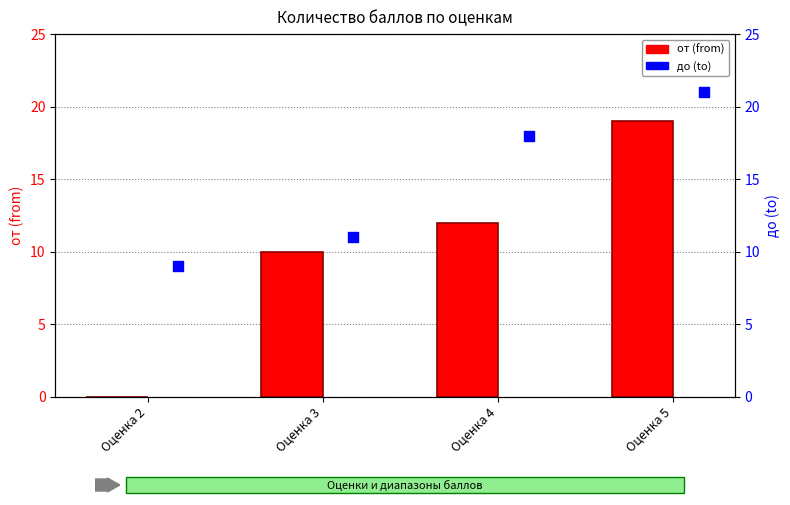

Is the value of до (to) at Оценка 2 greater than the value of от (from) at Оценка 4?

No